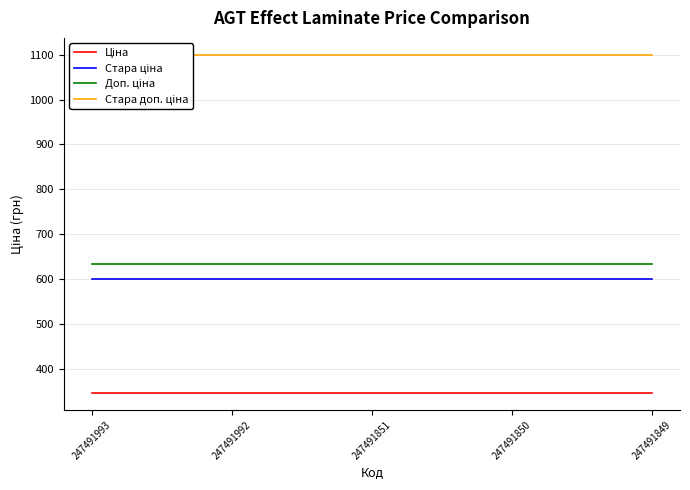

What is the total value across all series at 247491993?

2679.5